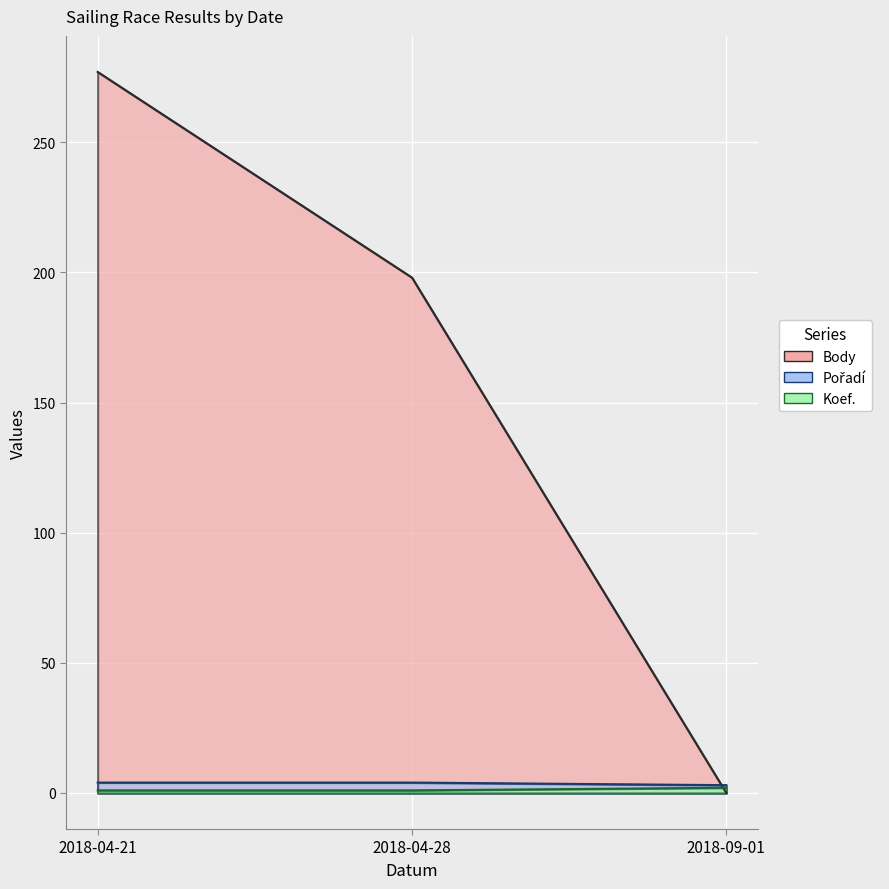

At which category is the sum across all series the highest?

2018-04-21